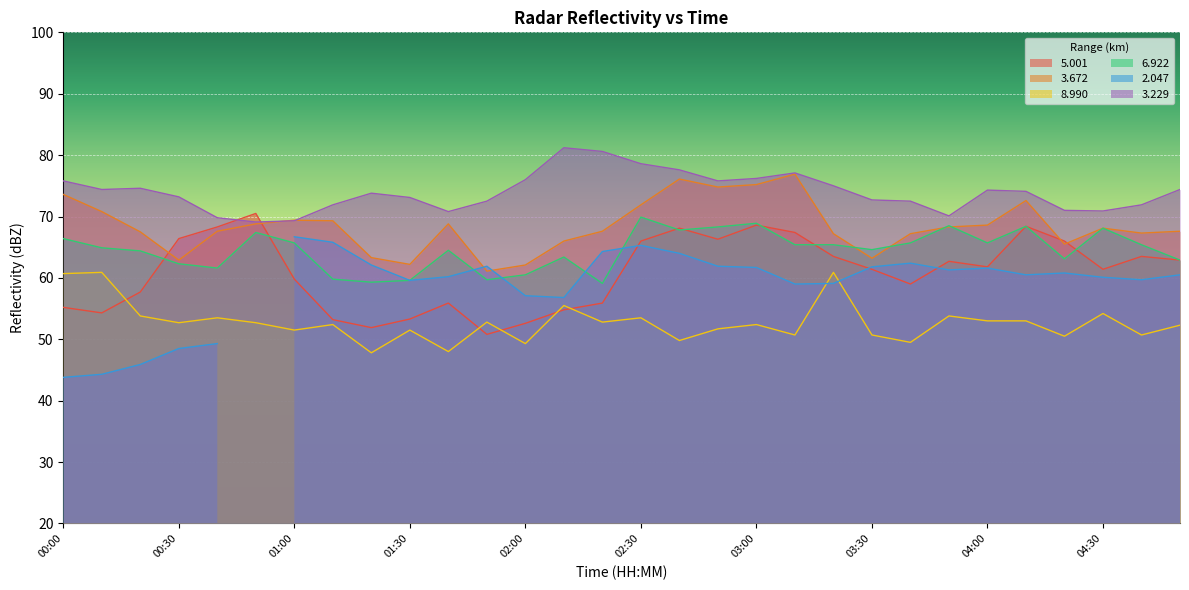

Where does the   3.229 series first go above 74?

00:00